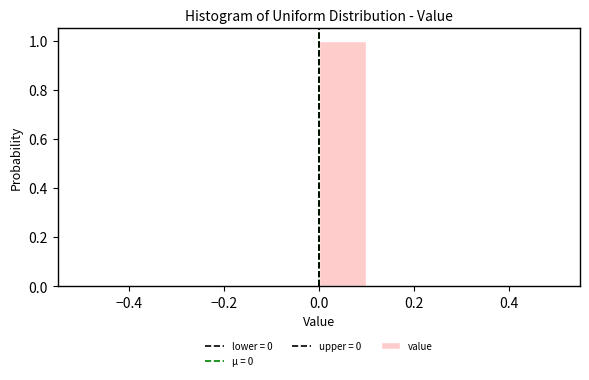

Over which range of the x-axis is the bar tallest?

0.0 to 0.1